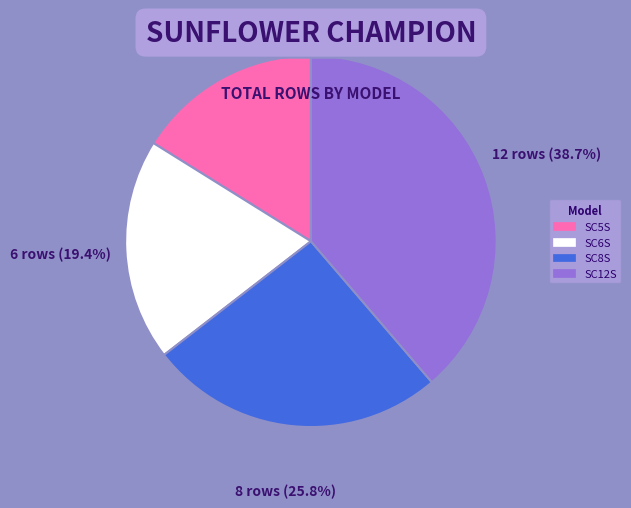

To the nearest percent, what percentage of the pie is SC5S?

16%